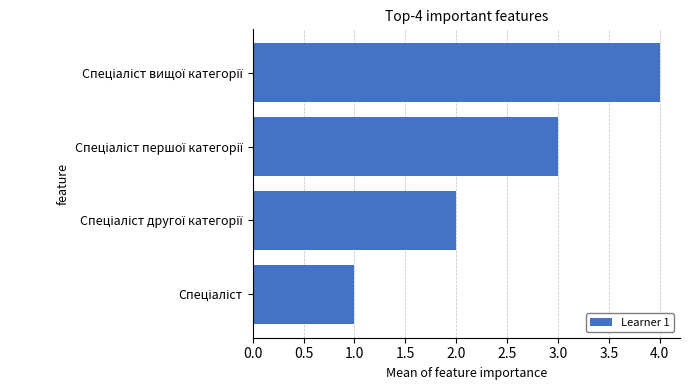

What is the sum of all values?

10